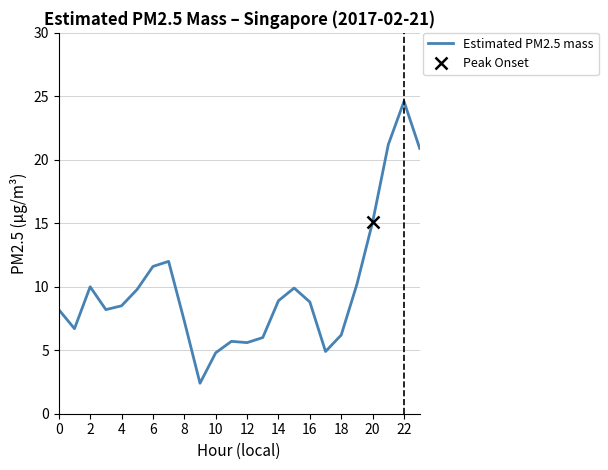

Is this an area chart (filled region under the line)?

No